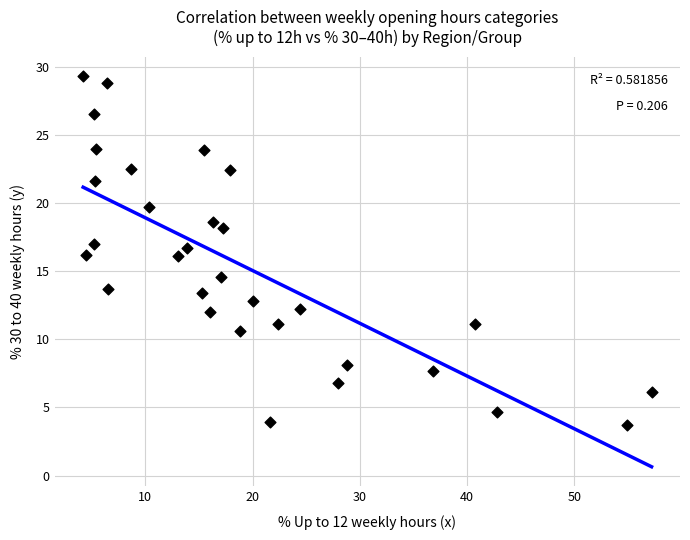

What is the range of Y values (max minus min)?

25.6